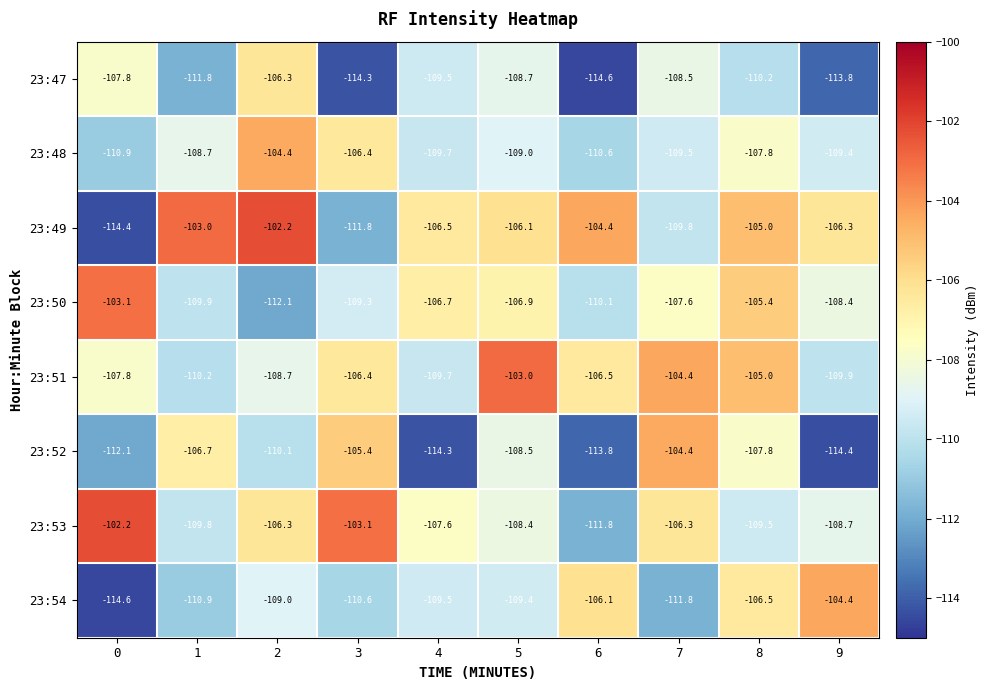

The value of 23:47 at 9 is -113.8. True or false?

True